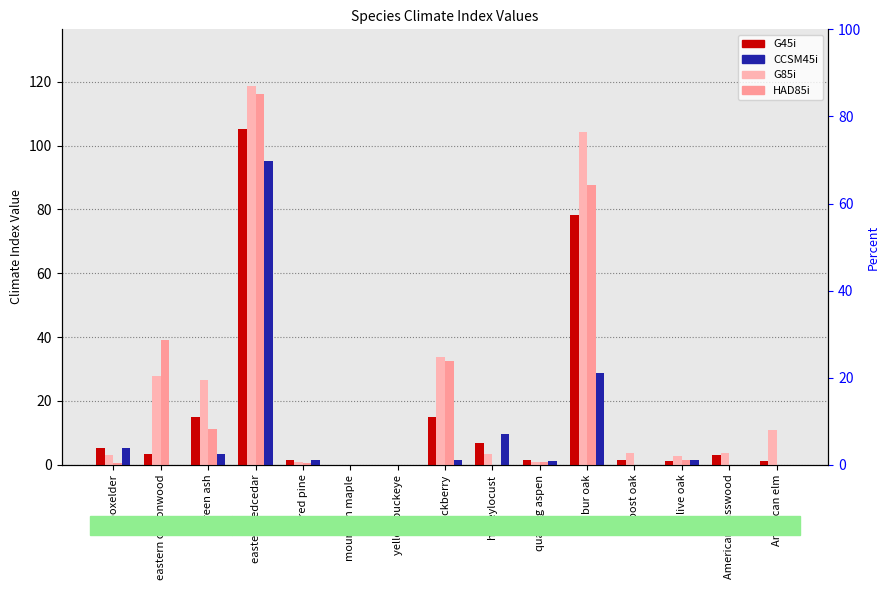

How many bars are there in total?

60